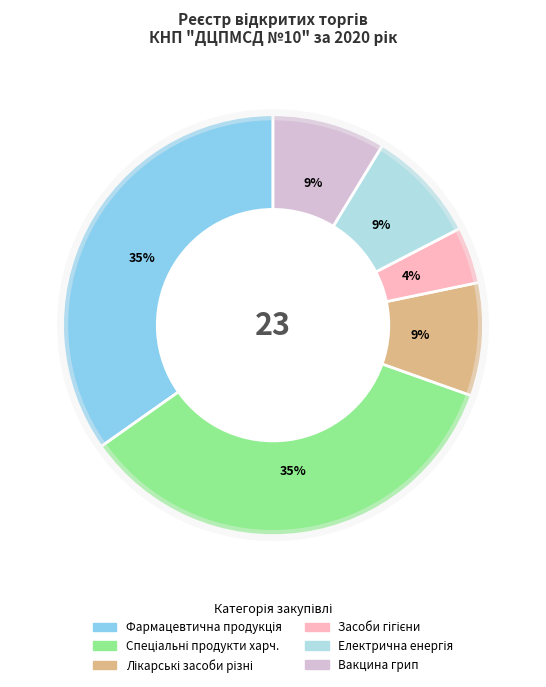

How many slices are in this pie chart?

6